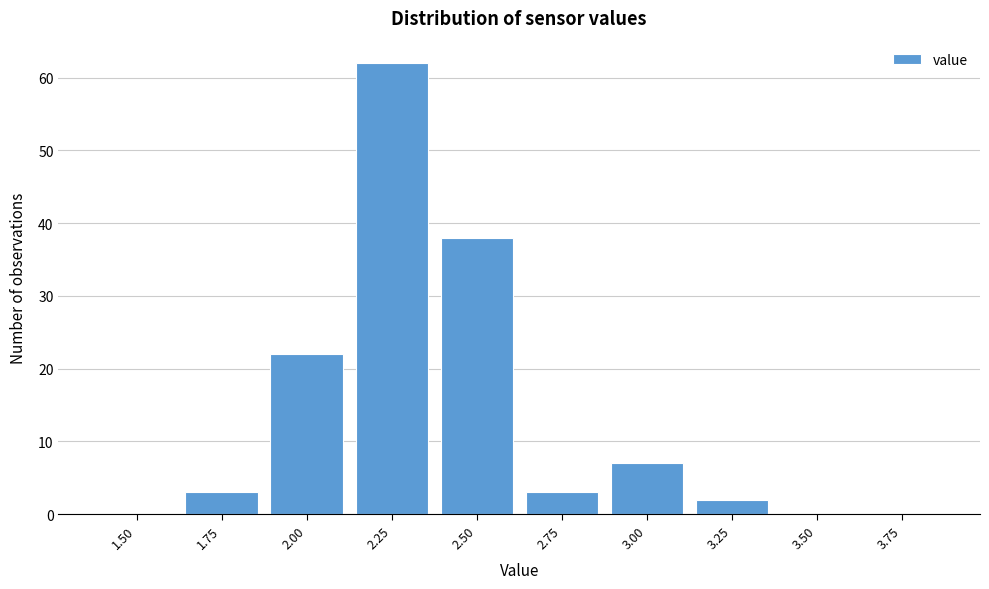

Reading left to right, extract all data points from this chart.

1.50=0	1.75=3	2.00=22	2.25=62	2.50=38	2.75=3	3.00=7	3.25=2	3.50=0	3.75=0